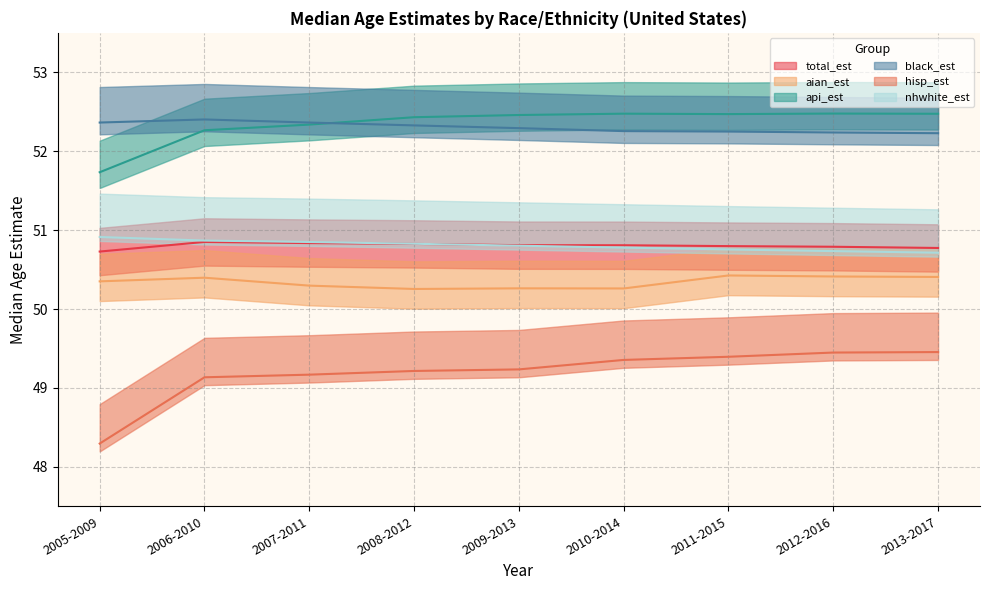

What is the difference between the maximum and minimum values in the nhwhite_est series?

0.2